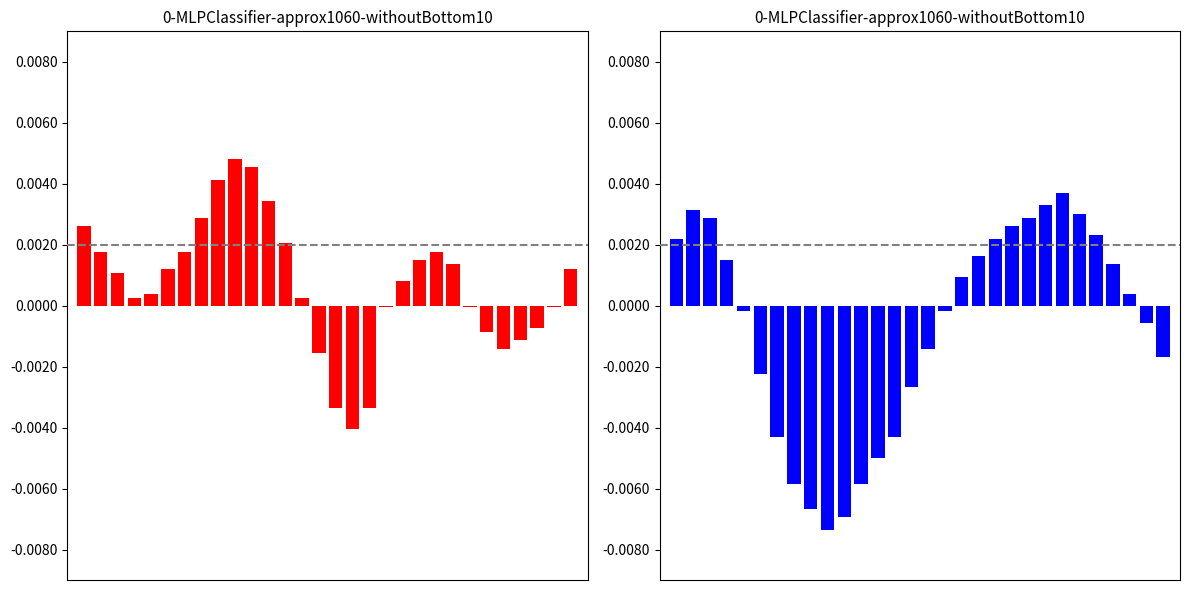

Which series changed the most between 6 and 26?

press_right